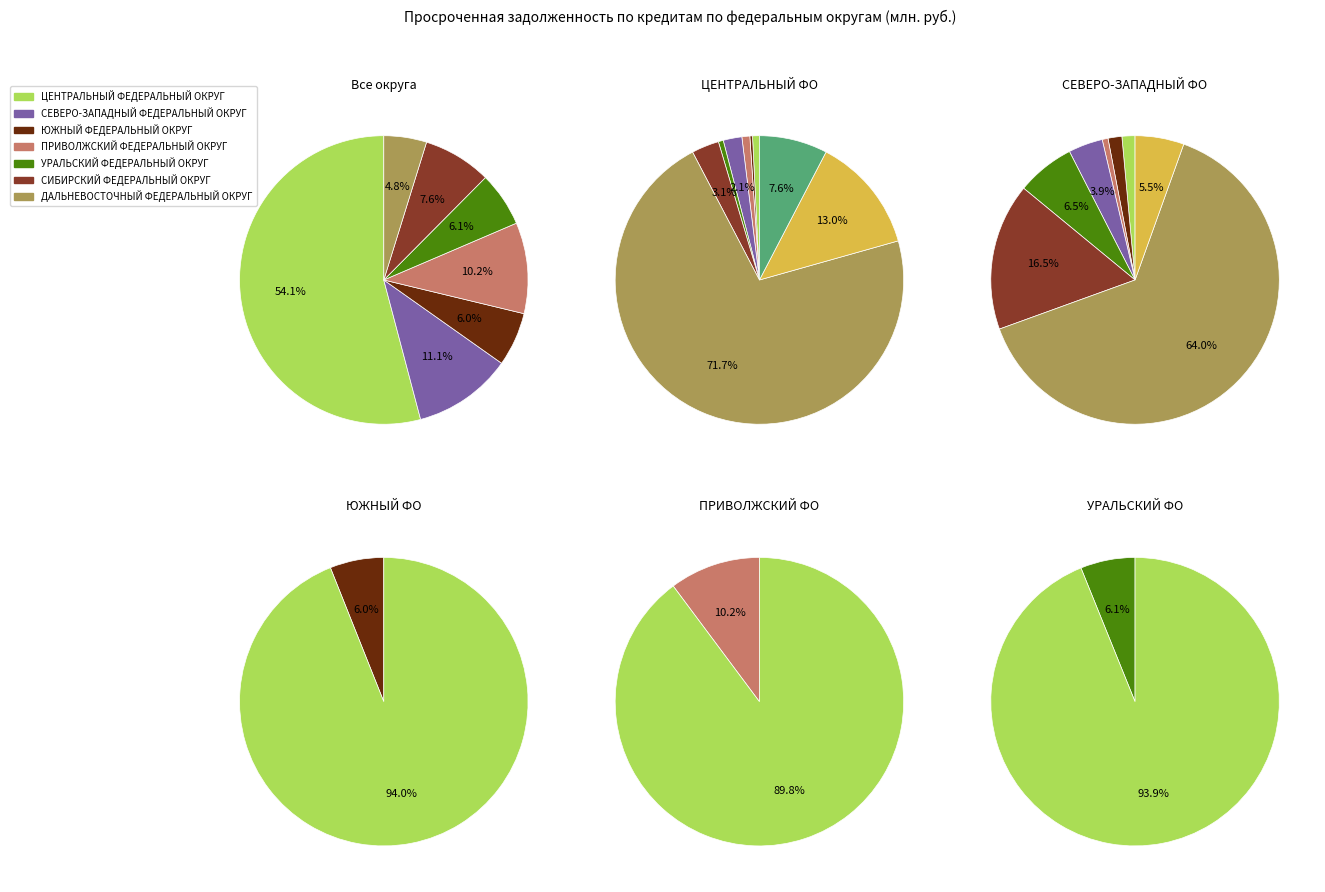

Which slice is the largest?

ЦЕНТРАЛЬНЫЙ ФЕДЕРАЛЬНЫЙ ОКРУГ